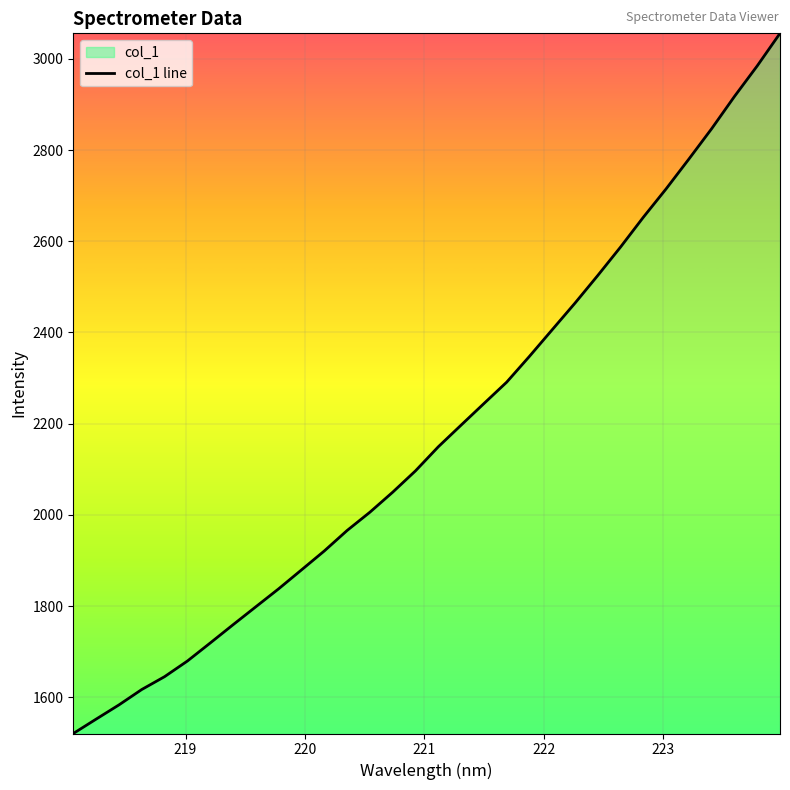

What is the difference between the maximum and minimum values?

1535.3